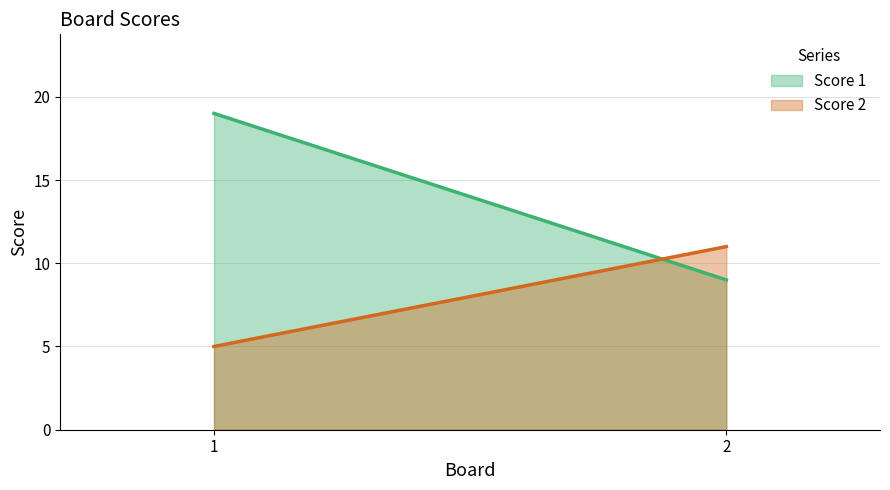

How many distinct data groups are displayed?

2